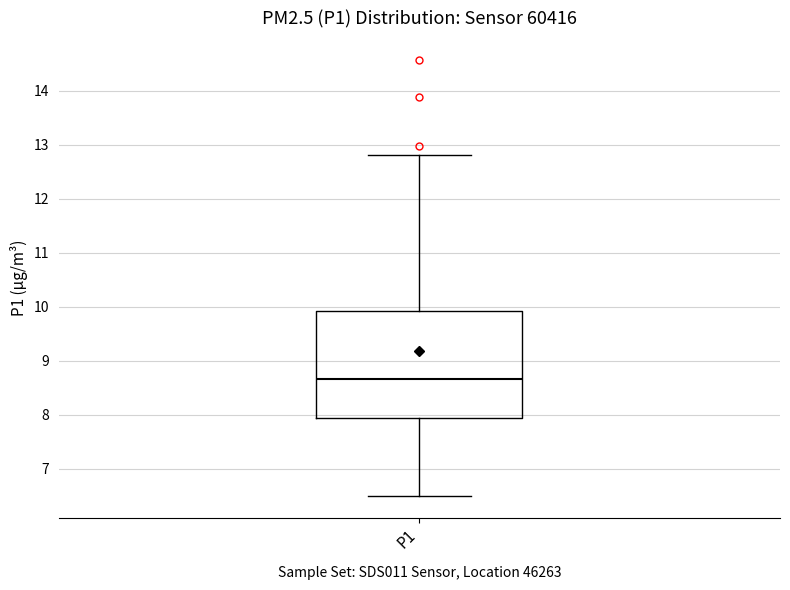

Read this box plot against the y-axis: the position of the median line, the range covered by the box, and the ends of both whiskers. The values are not printed on the chart, so give them approximately, as read against the axis.

median 8.7, box 7.9 to 9.9, whiskers 6.5 to 12.8